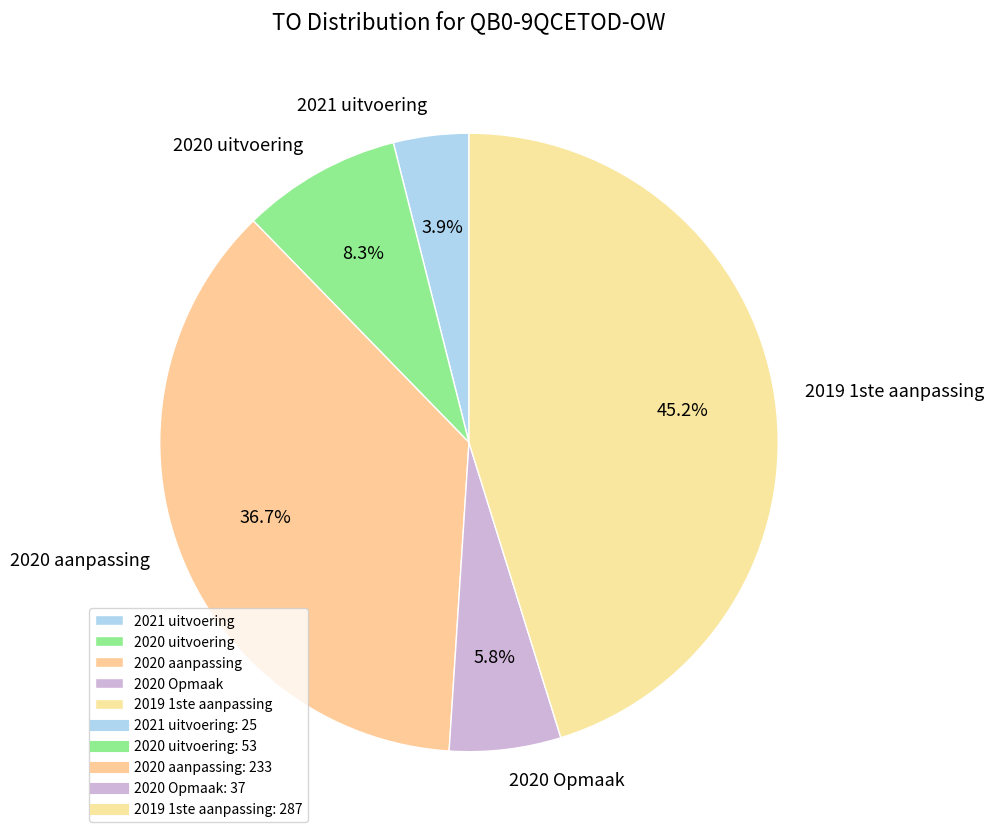

Between 2020 uitvoering and 2021 uitvoering, which is larger?

2020 uitvoering